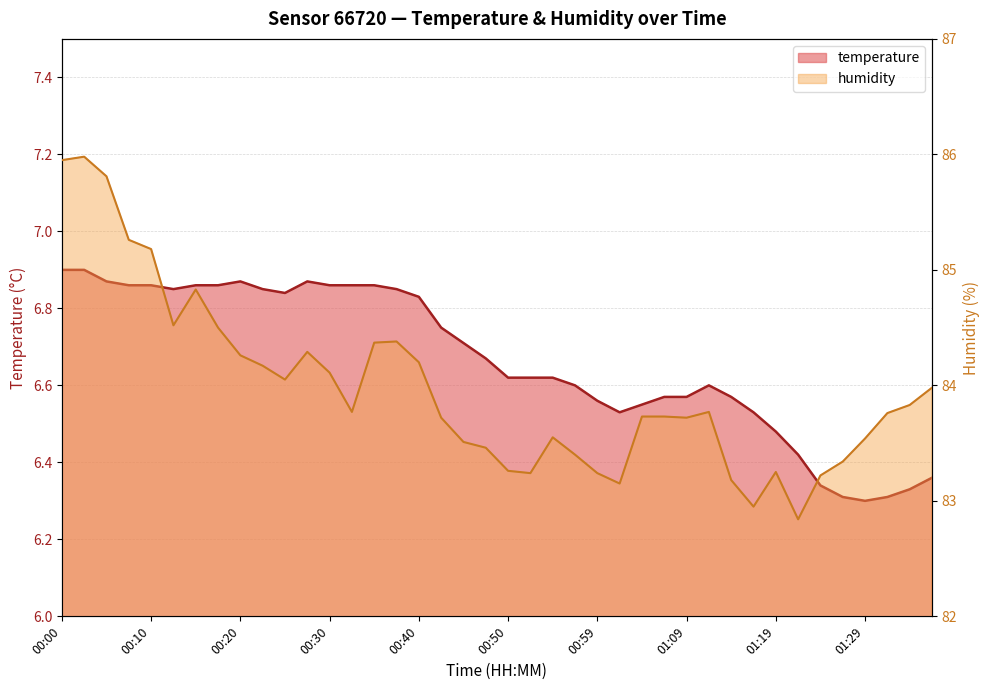

List the series in order of their overall mean, highest first.

humidity, temperature